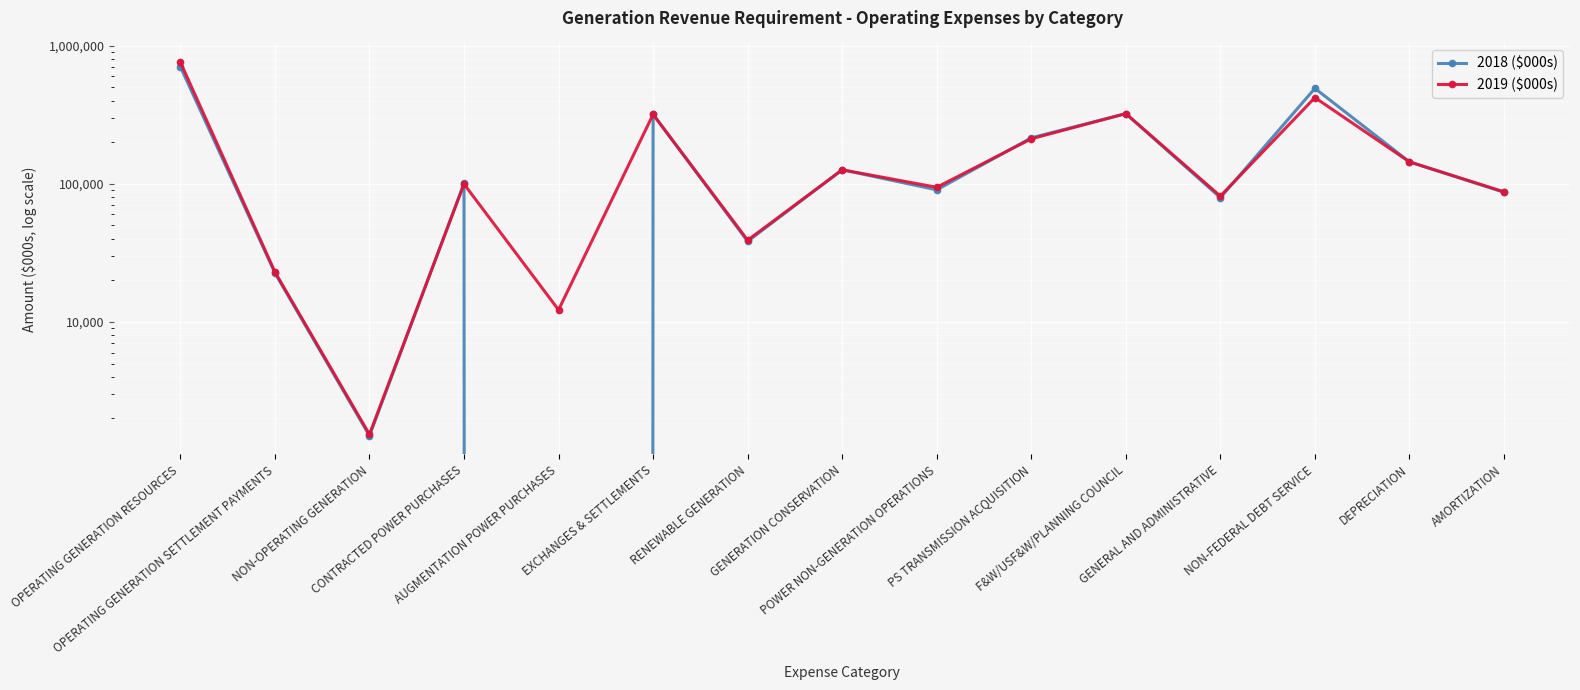

At how many categories does at least one series exceed 520006?

1